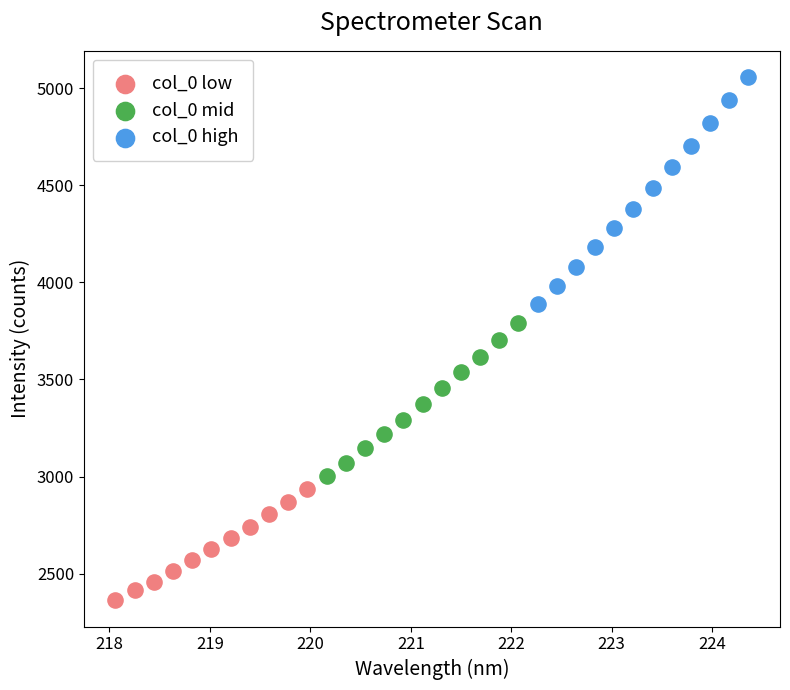

Which series contains the lowest Y value?

col_0 low